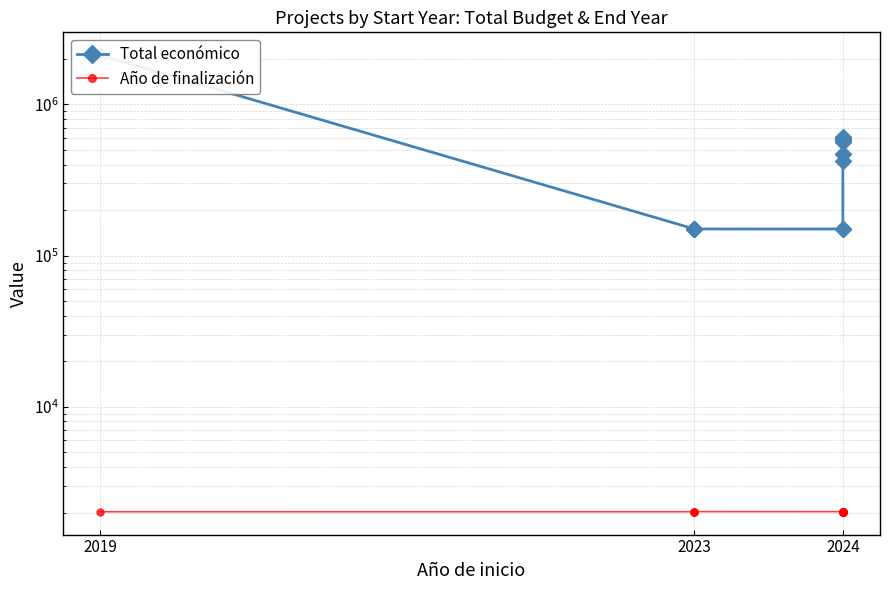

Which series changed the most between 5 and 8?

Total económico